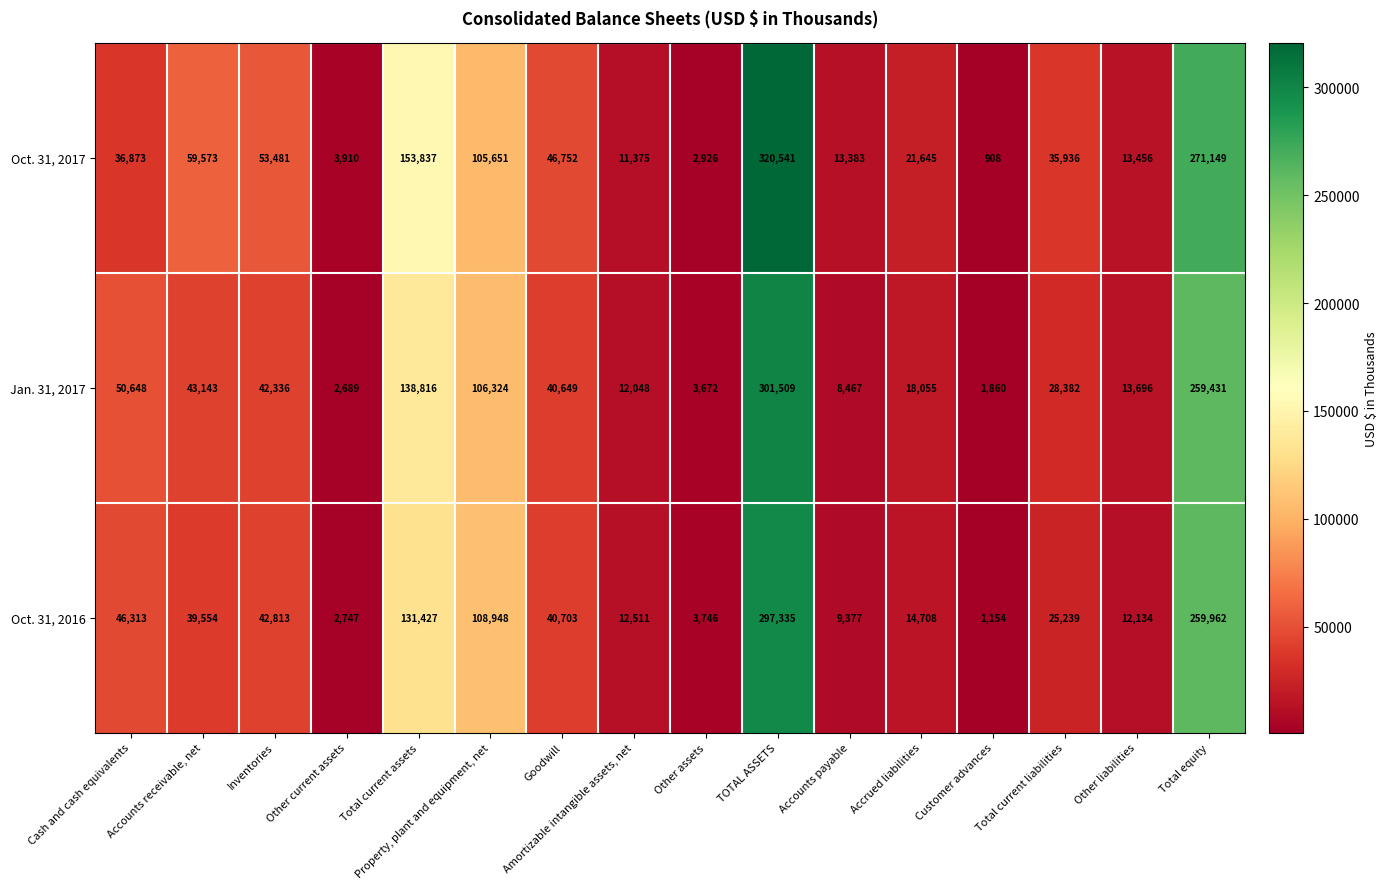

Where is Oct. 31, 2017 nearest to the value 160724?

Total current assets